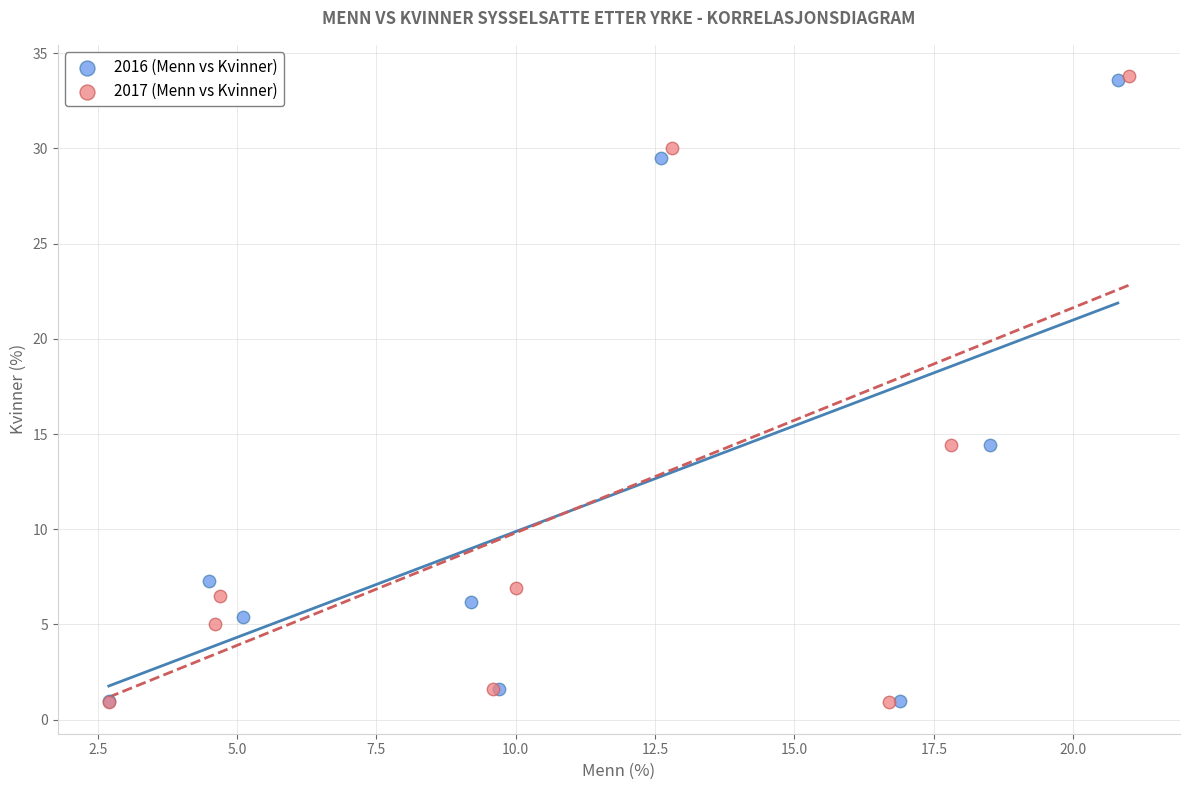

Which series has the widest spread of Y values?

2017 (Menn vs Kvinner)